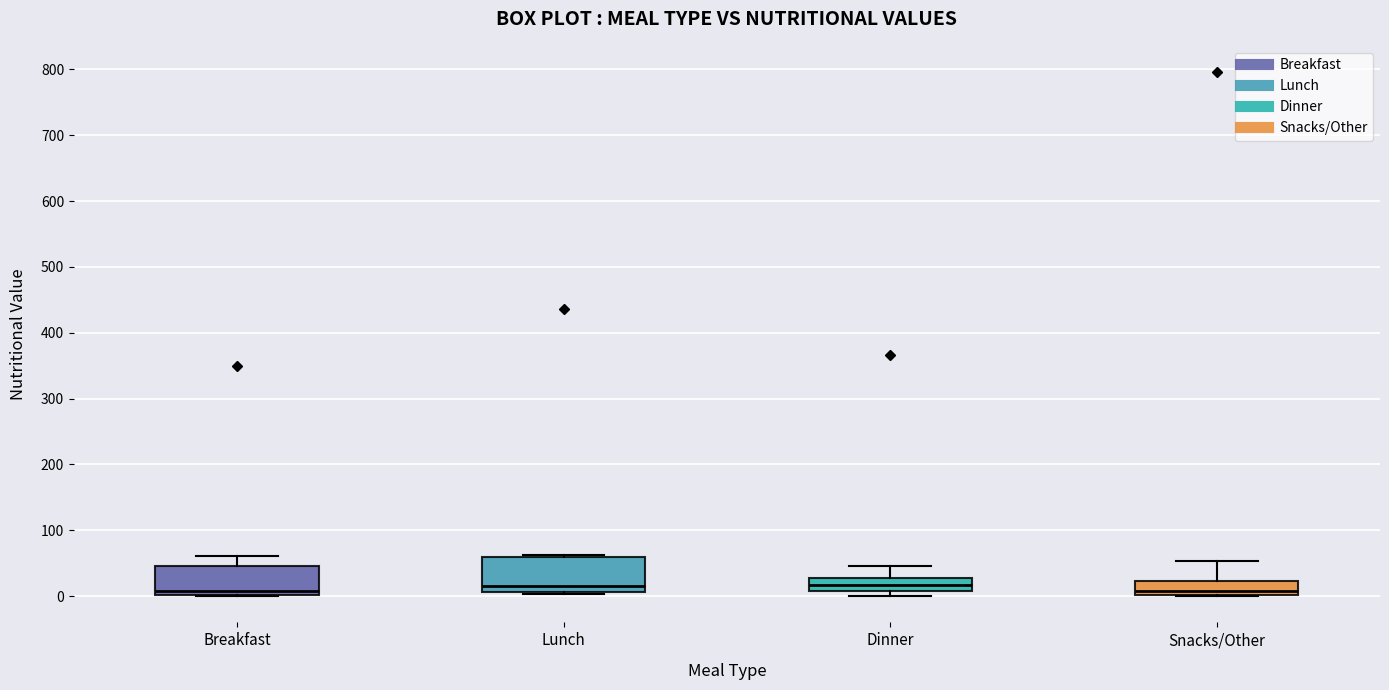

Reading left to right, read every box against the y-axis: the position of its median line, the range the box covers, and the ends of its whiskers. The values are not printed on the chart, so give them approximately, as read against the axis.

Breakfast: median 10, box 0 to 50, whiskers 0 to 60
Lunch: median 20, box 10 to 60, whiskers 0 to 60 (just above the box's upper edge)
Dinner: median 20, box 10 to 30, whiskers 0 to 50
Snacks/Other: median 10, box 0 to 20, whiskers 0 to 50